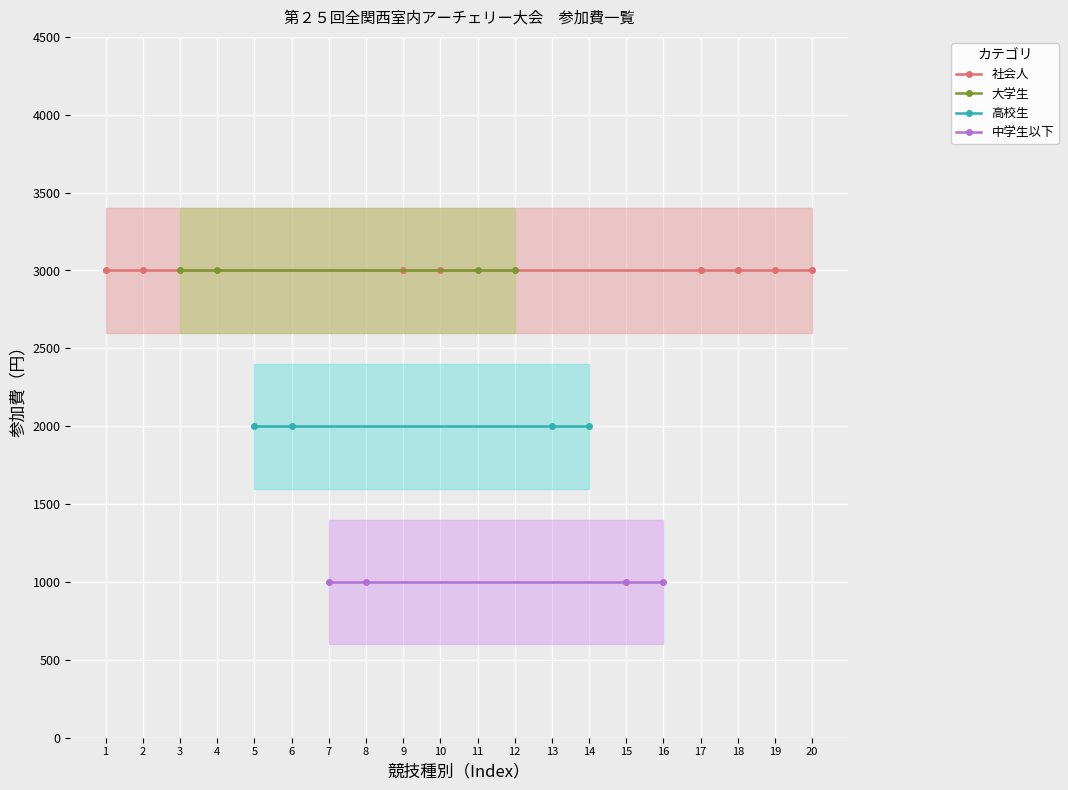

How many values are below 3000?

8